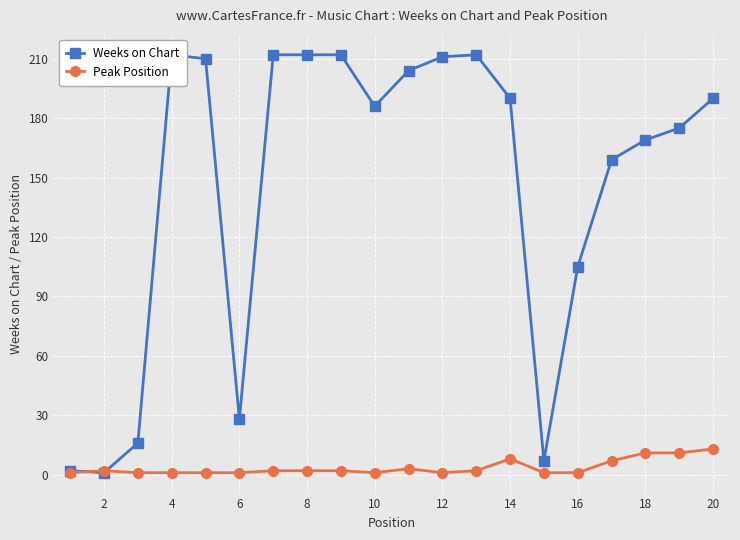

Which series has the largest total across all categories?

Weeks on Chart